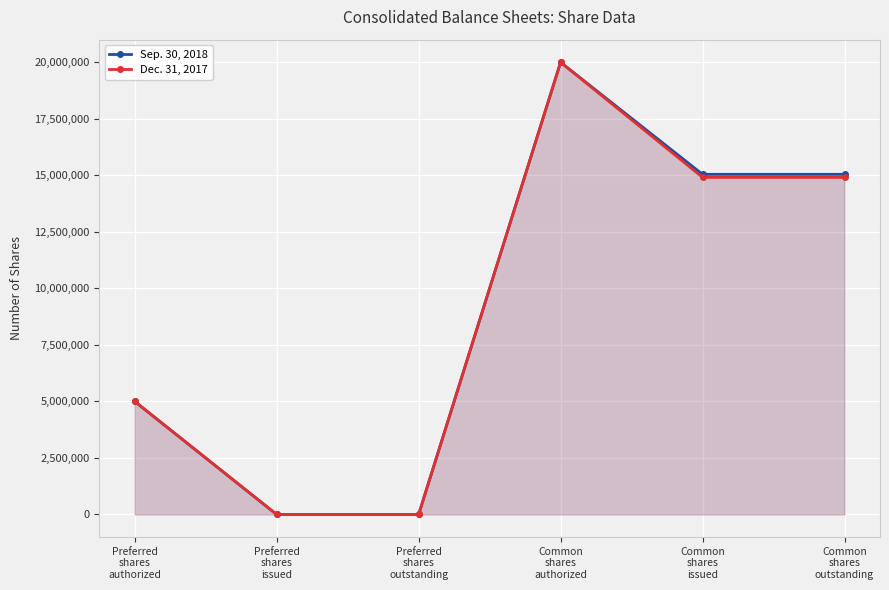

True or false: Dec. 31, 2017 and Sep. 30, 2018 cross at least once.

False